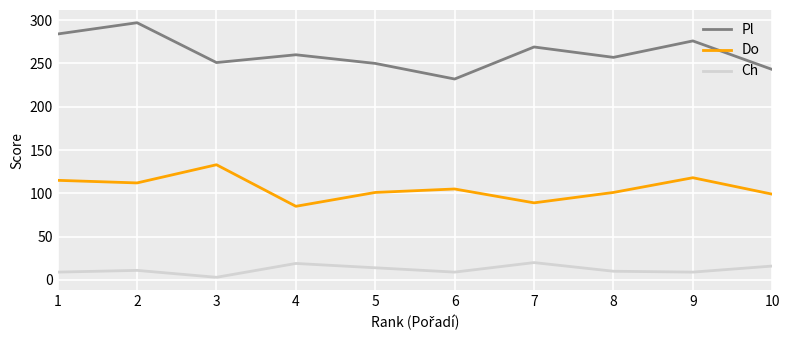

The value of Do at 6 is 105. True or false?

True